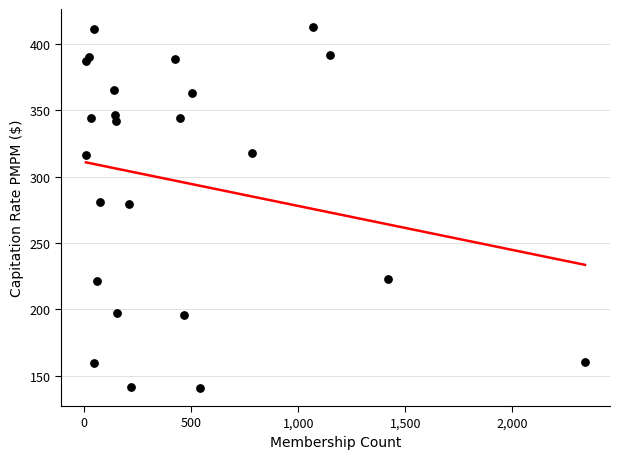

What is the range of X values (max minus min)?

2331.0